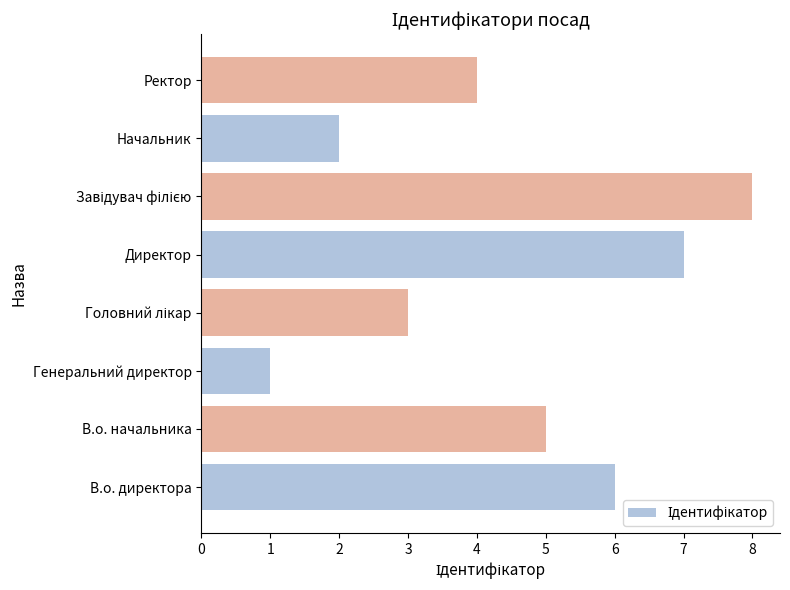

Which has a higher value, Генеральний директор or Ректор?

Ректор